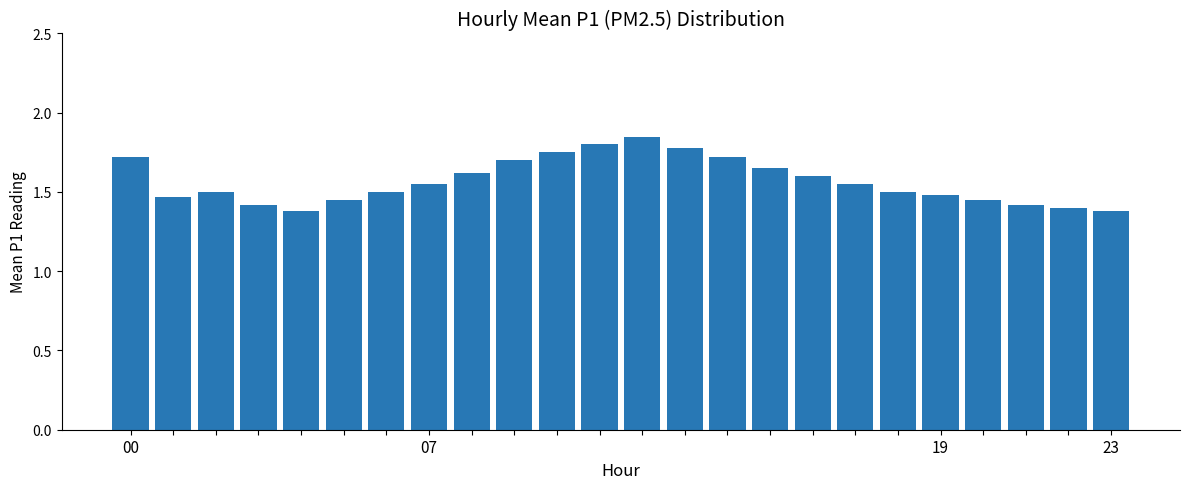

What is the sum of all values?

37.6